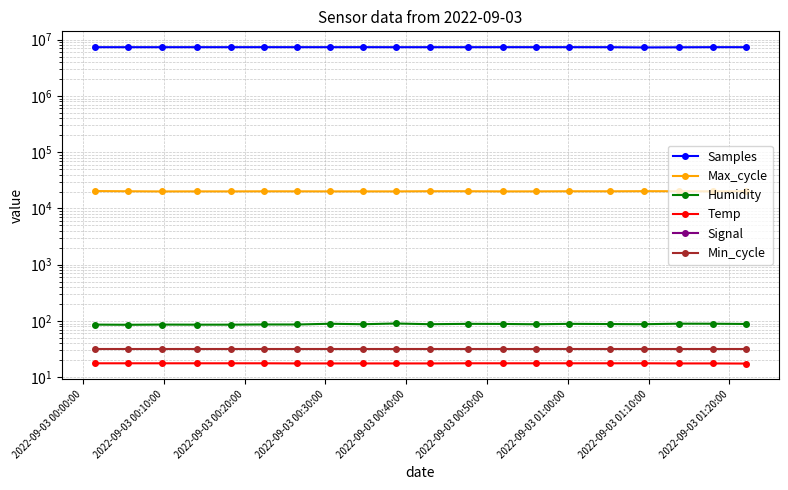

What are all the series names shown in the legend?

Samples, Max_cycle, Humidity, Temp, Signal, Min_cycle